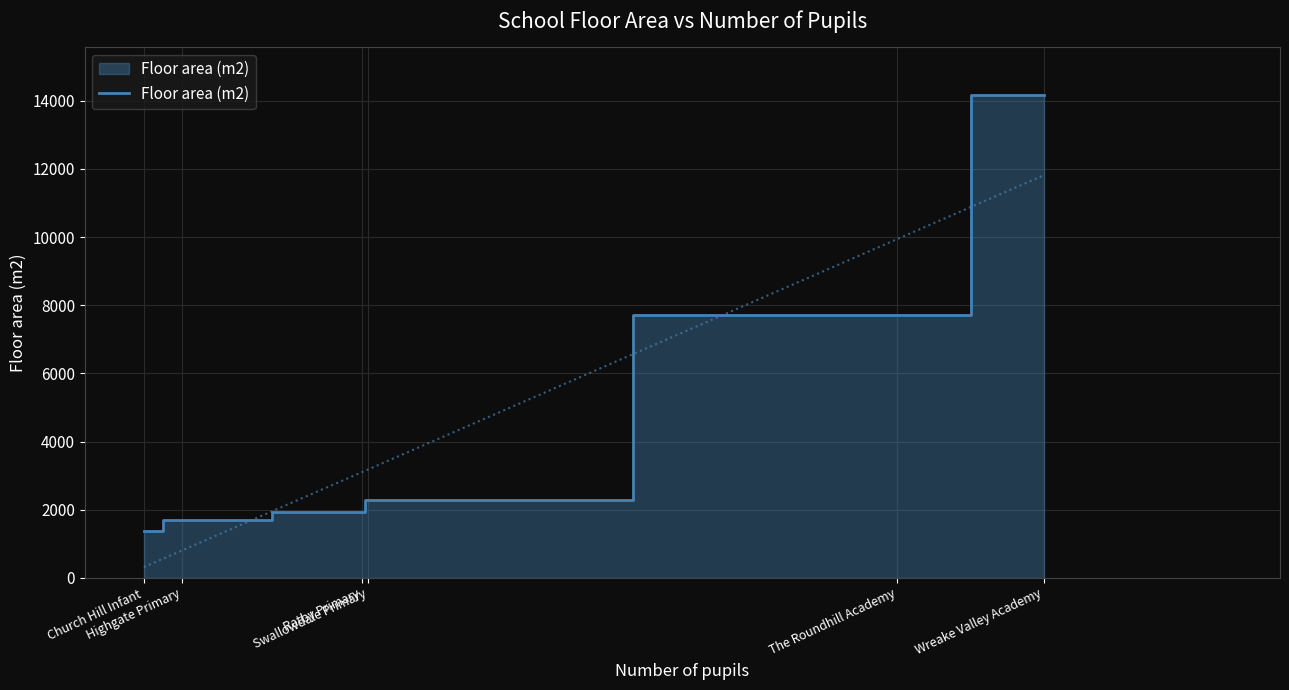

At which label is the value closest to 7768?

The Roundhill Academy